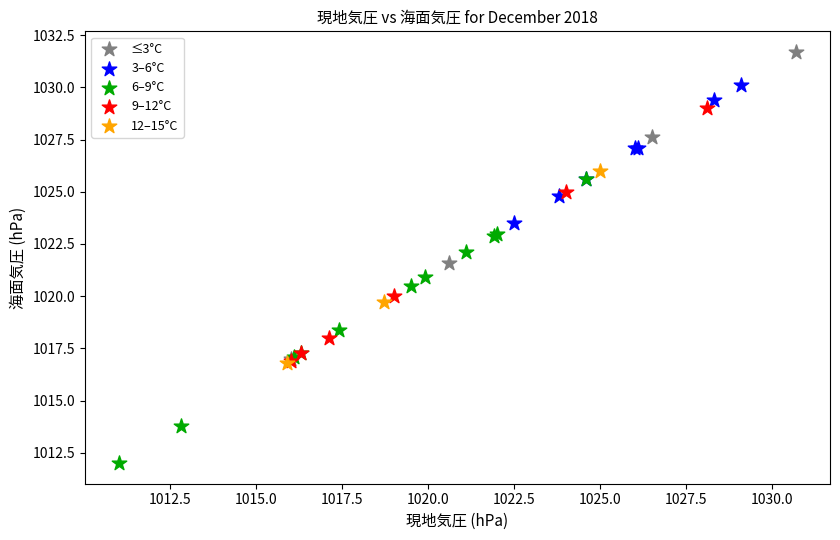

Which series reaches the minimum Y coordinate?

6–9°C